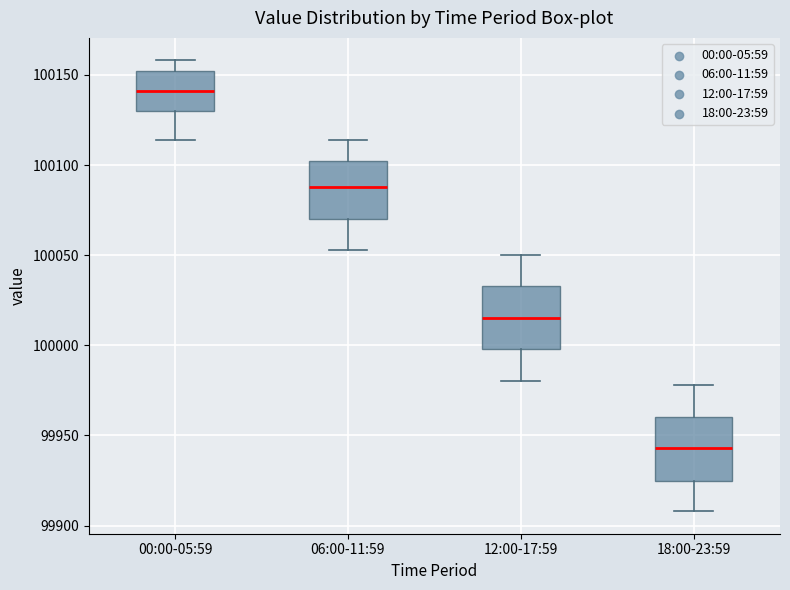

Reading left to right, transcribe this box plot: for each box, give where its median line is, the range the box spans, and where its two whiskers end, as read against the y-axis. The values are not printed on the chart, so give them approximately, as read against the axis.

00:00-05:59: median 100140, box 100130 to 100150, whiskers 100115 to 100160
06:00-11:59: median 100090, box 100070 to 100100, whiskers 100055 to 100115
12:00-17:59: median 100015, box 100000 to 100035, whiskers 99980 to 100050
18:00-23:59: median 99945, box 99925 to 99960, whiskers 99910 to 99980